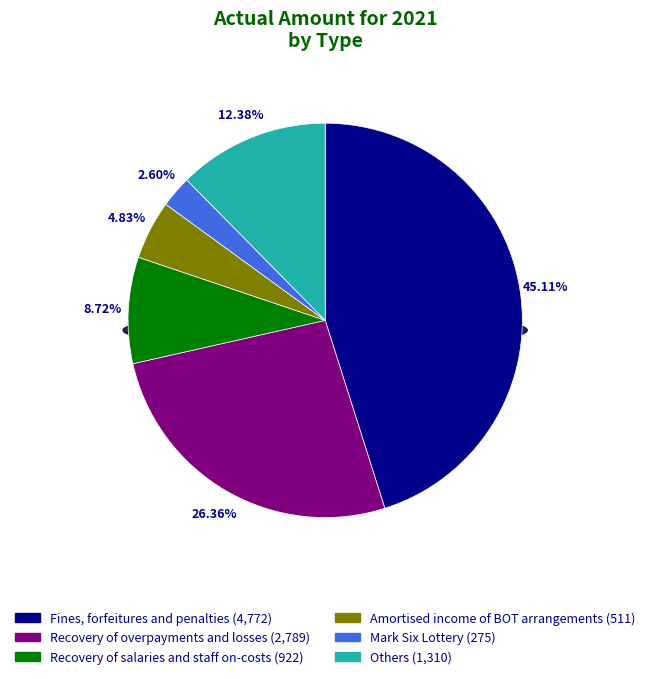

How many slices are in this pie chart?

6